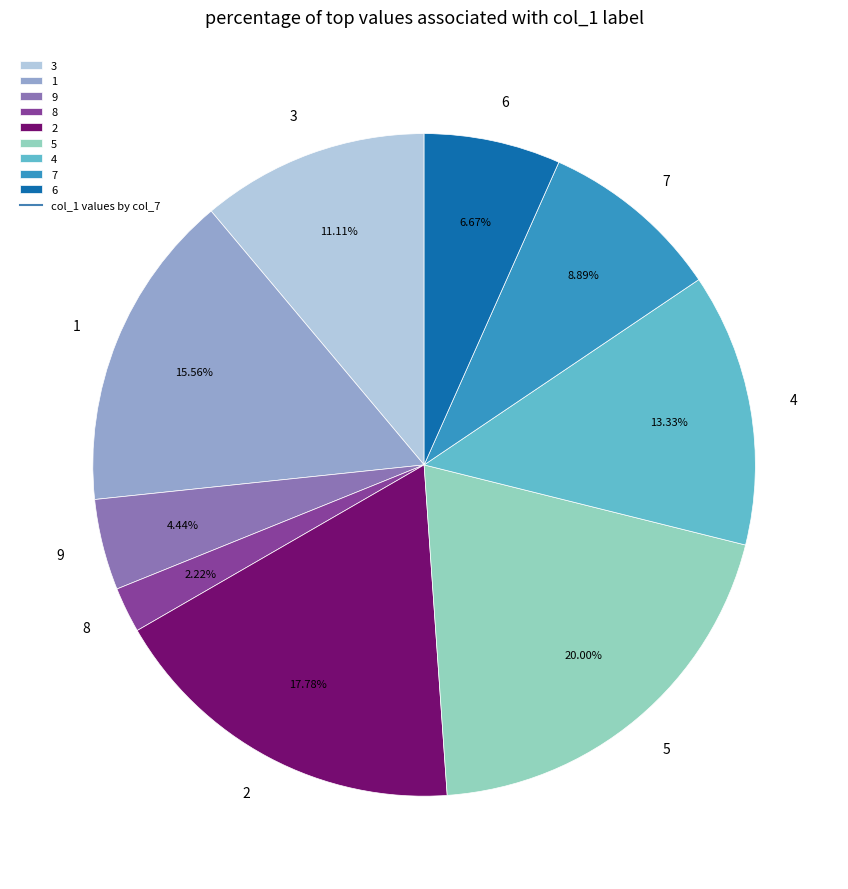

To the nearest percent, what percentage of the pie is 8?

2%